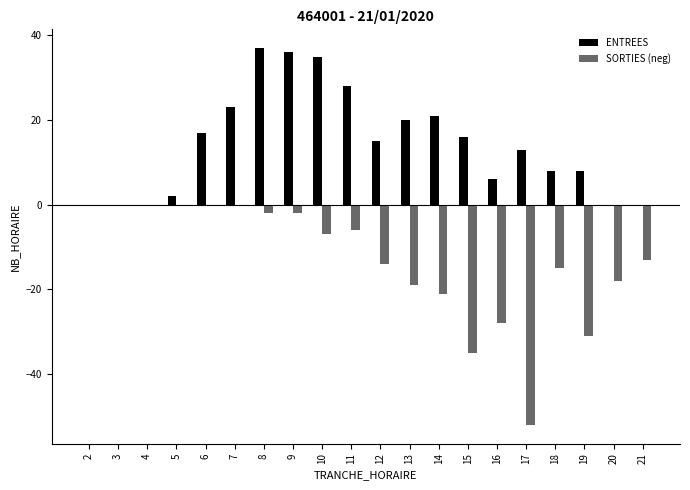

Which series has the widest spread of values?

SORTIES (neg)